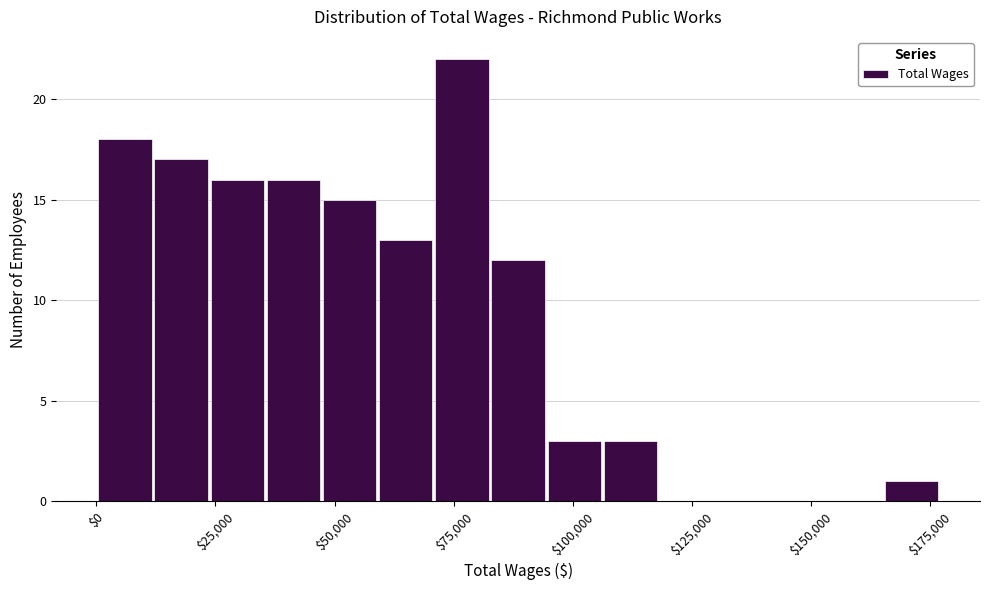

Around what value on the x-axis is the tallest bar? Give the approximate position of its centre, as read against the axis.

75000